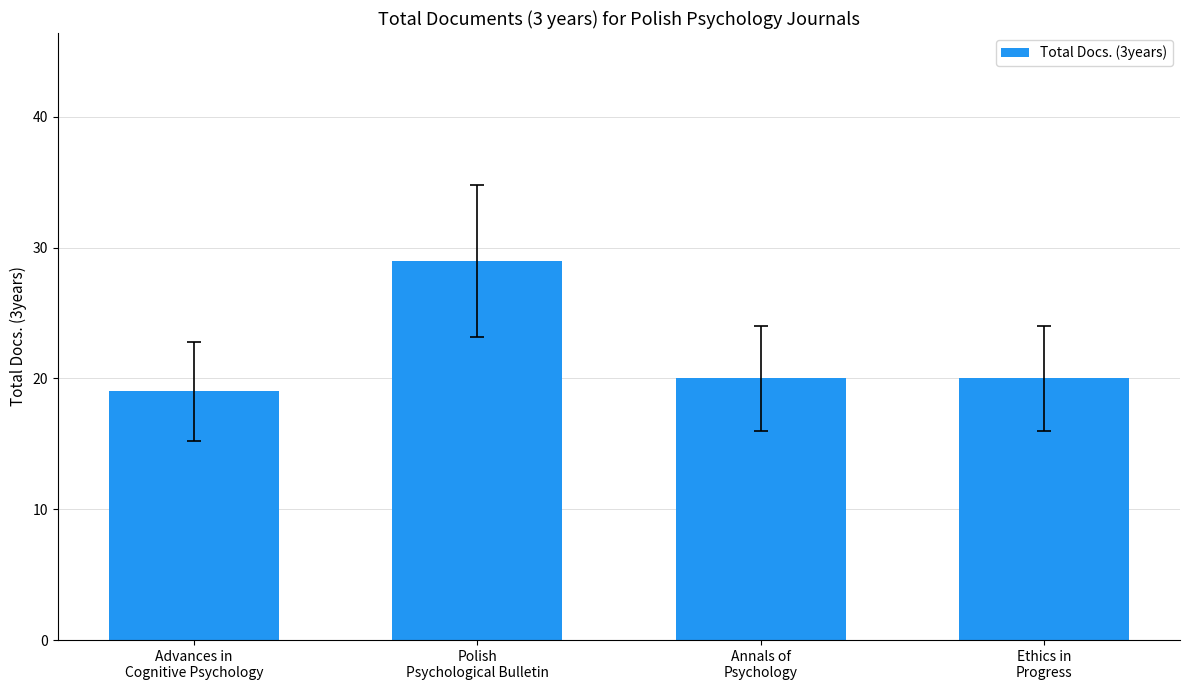

Reading left to right, transcribe all the data shown in this chart.

19	29	20	20